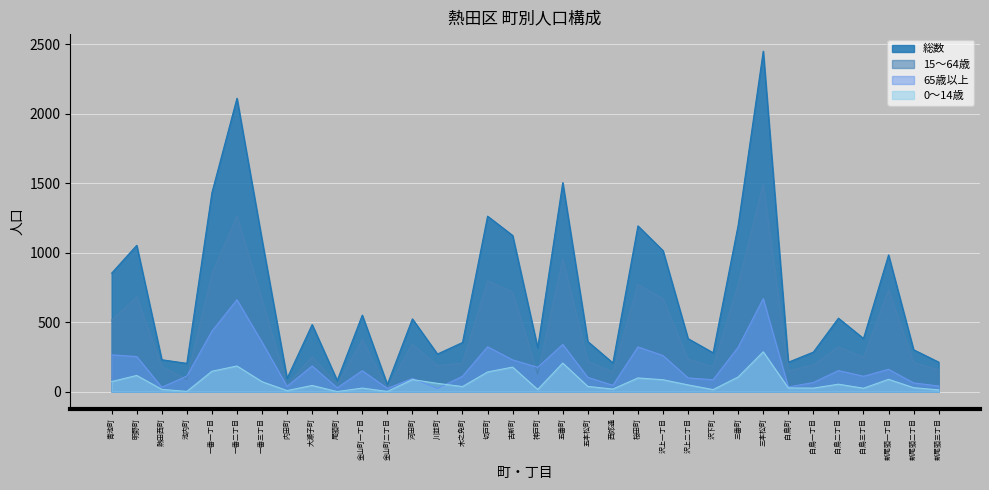

What is the label of the 9th point from the right?

三番町